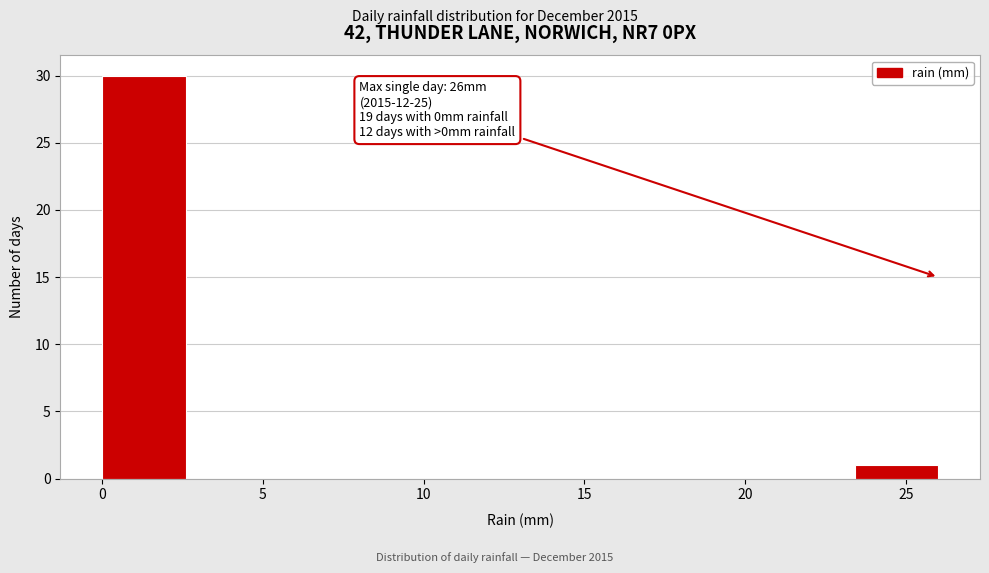

Over which range of the x-axis is the bar tallest?

0.0 to 2.6